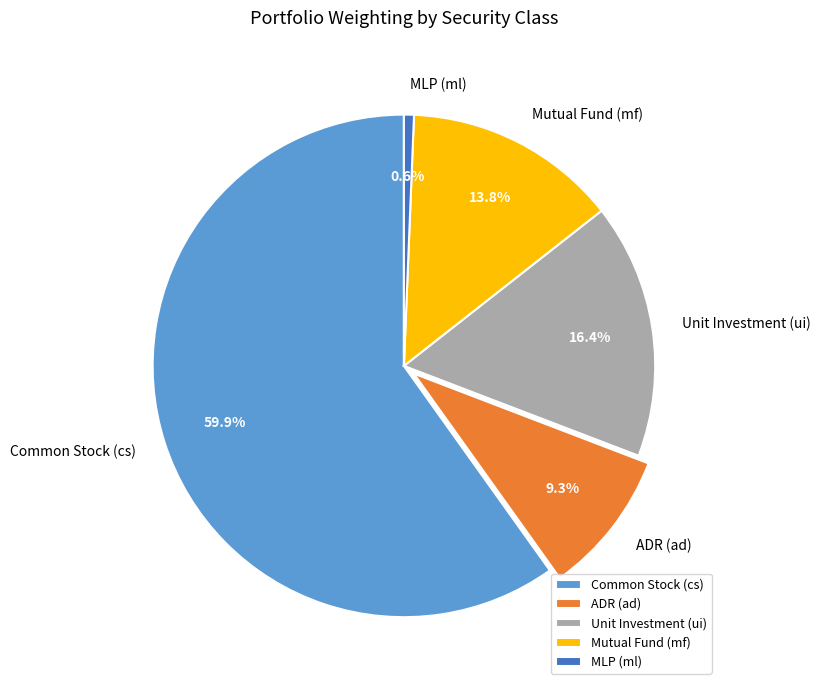

How many segments does this pie chart have?

5